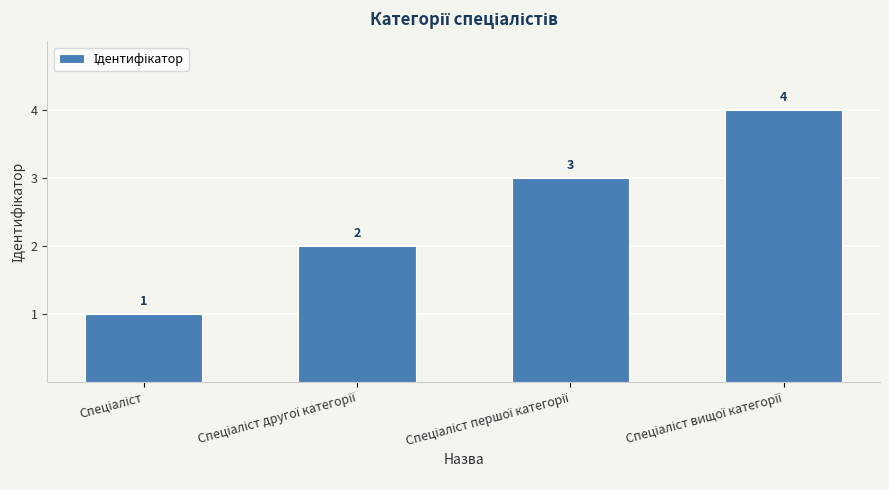

Reading right to left, transcribe all the data shown in this chart.

4	3	2	1